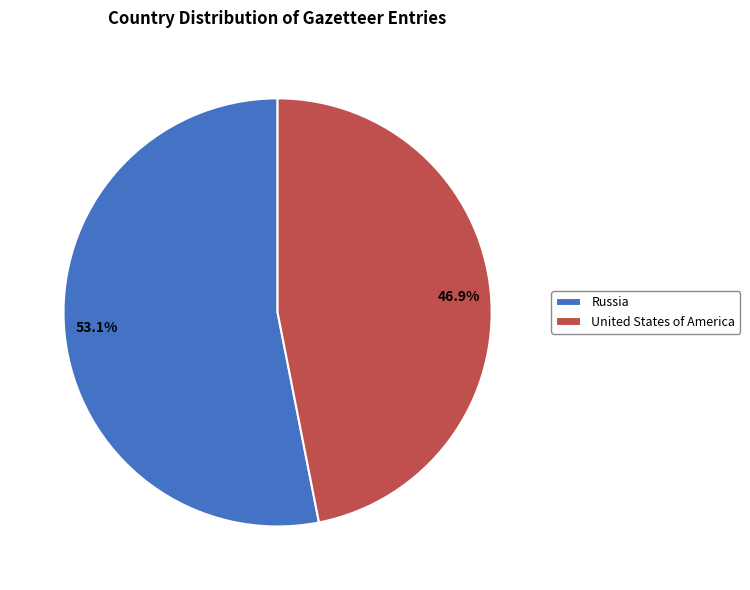

Count the number of slices in the pie.

2